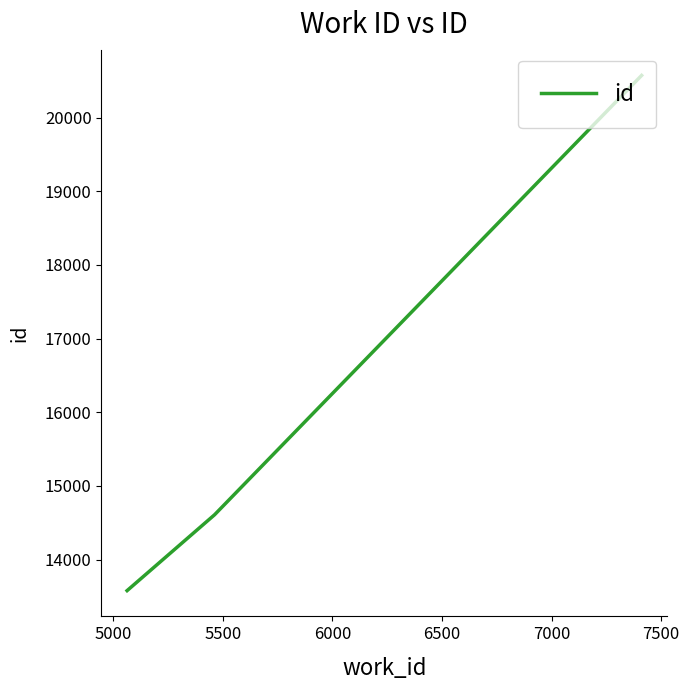

Reading left to right, transcribe all the data shown in this chart.

13580	14609	20571